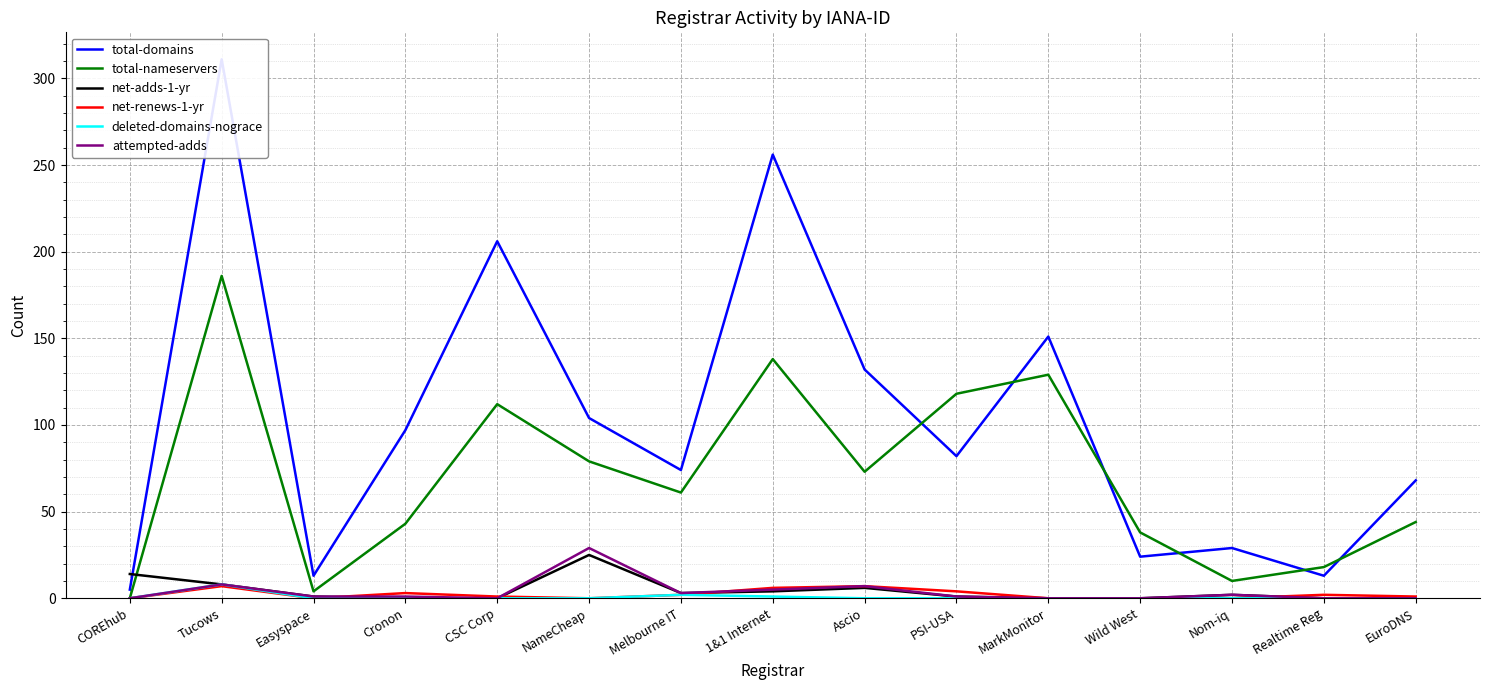

The value of total-domains at Easyspace is 7. True or false?

False